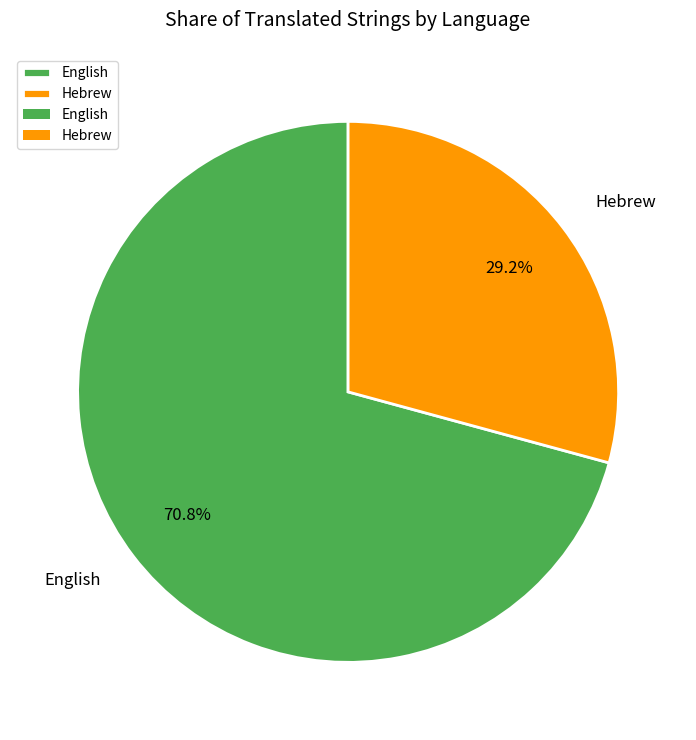

True or false: Hebrew accounts for 29% of the total.

True